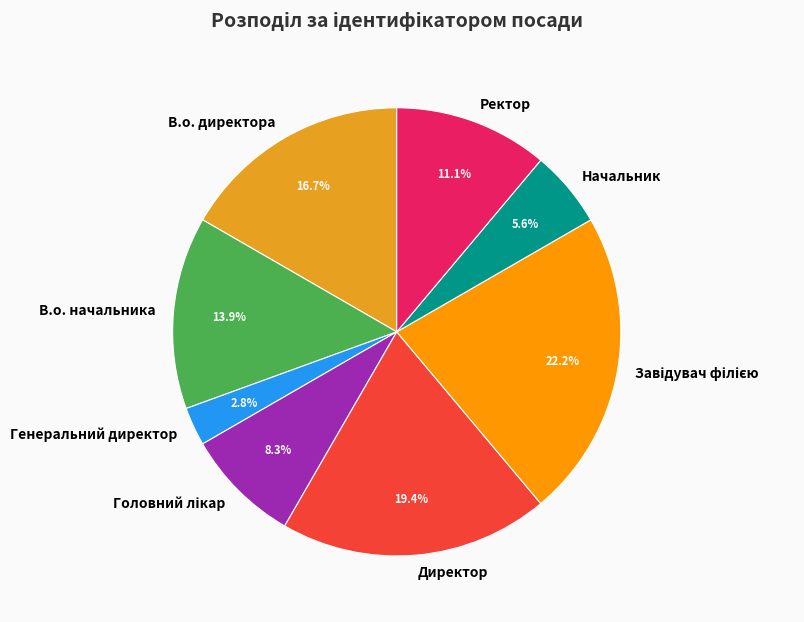

Is the sum of Ректор and В.о. директора greater than half?

No